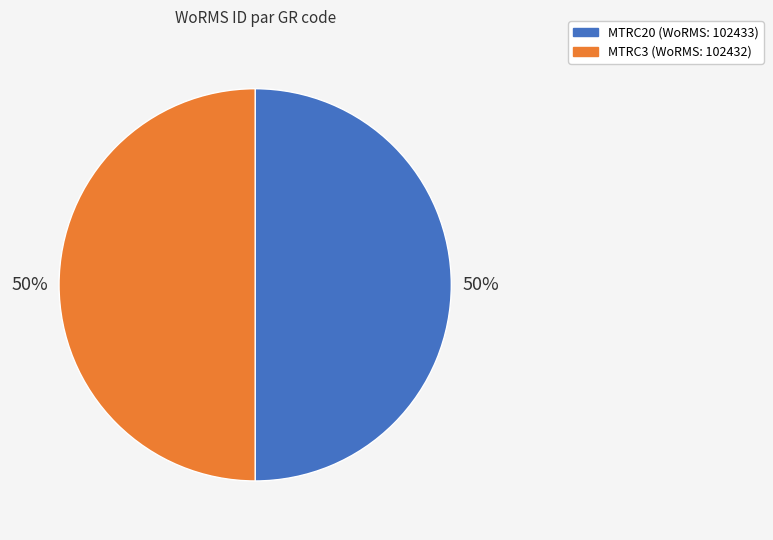

Approximately how many times larger is the value at MTRC20 compared to MTRC3?

1.0